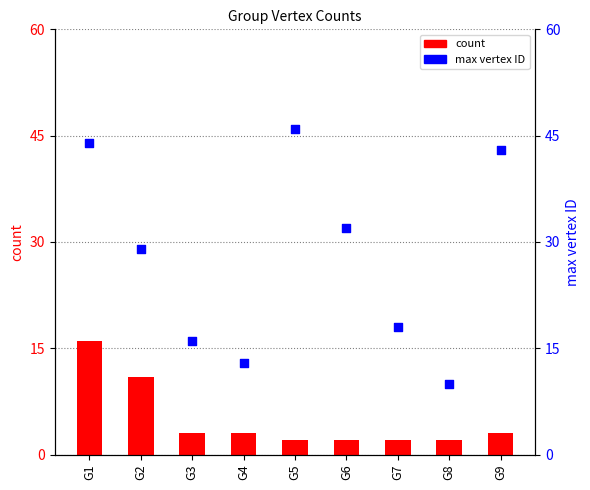

What is the total value across all series at G2?

40